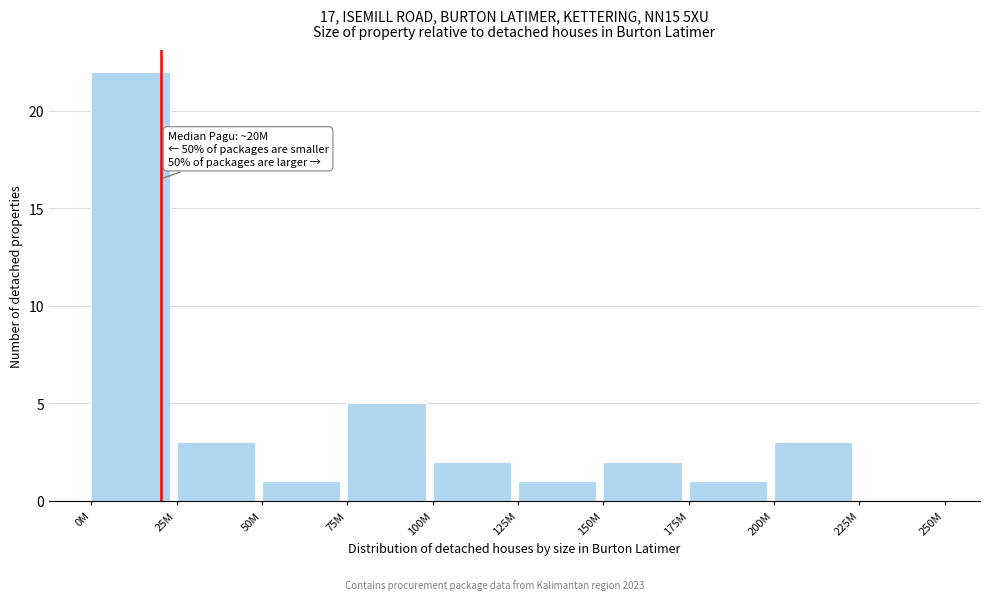

Reading right to left, what are all the values shown in this chart?

225M=0	200M=3	175M=1	150M=2	125M=1	100M=2	75M=5	50M=1	25M=3	0M=22